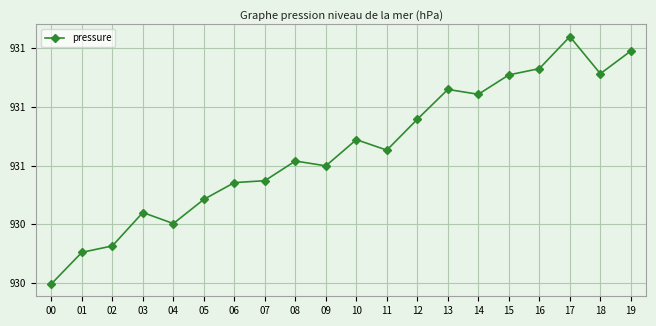

What is the ratio of the value at 08 to the value at 03?

1.0